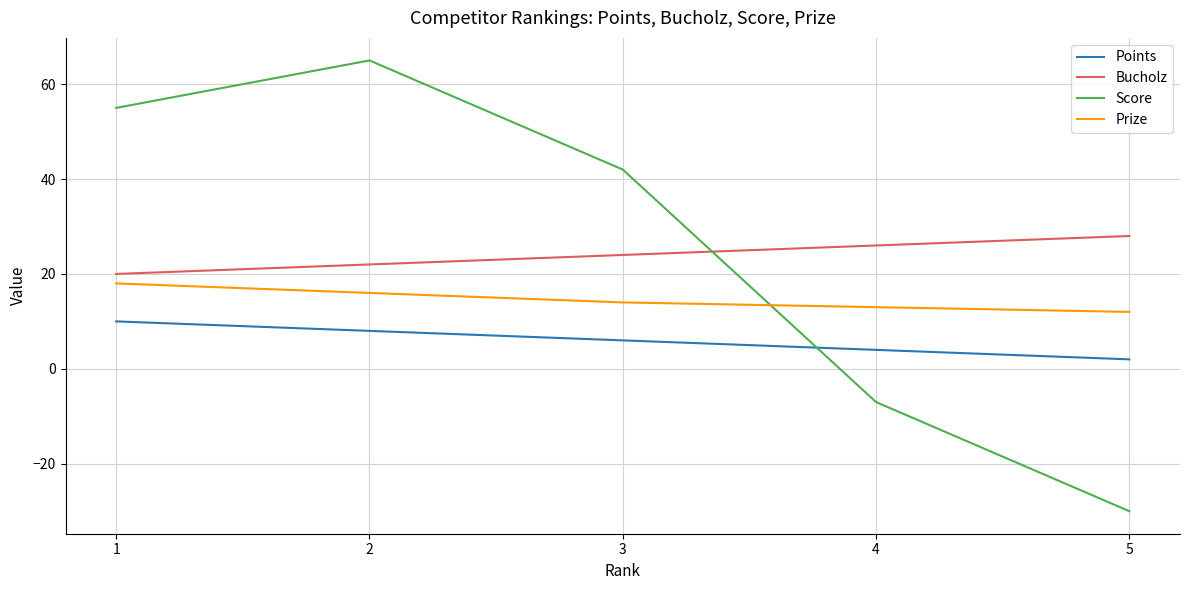

What is the sum of all Points values?

30